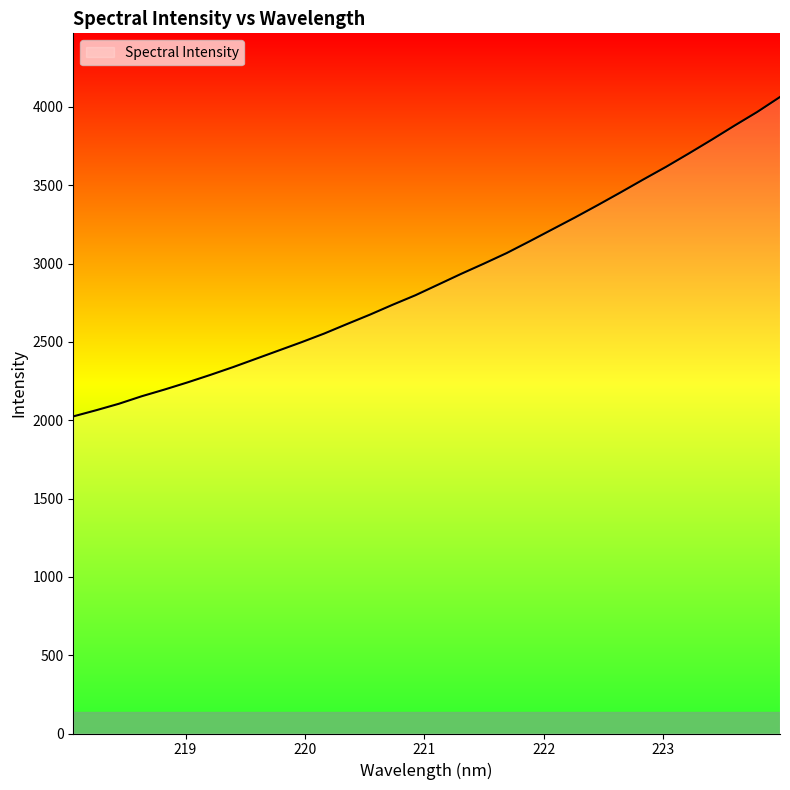

What is the minimum value shown in the chart?

2024.2